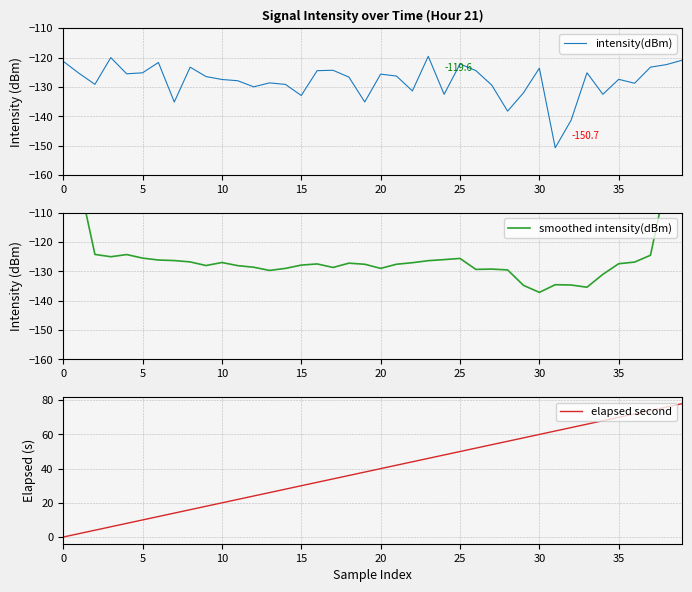

What is the approximate value of intensity(dBm) at 29?

-132.0